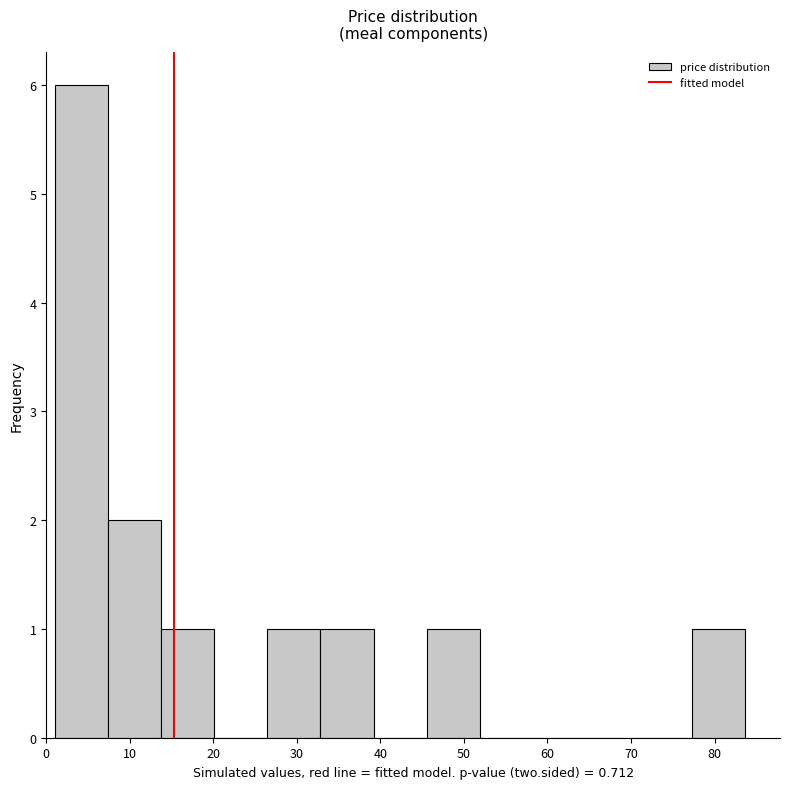

Over which range of the x-axis is the bar tallest?

1 to 7